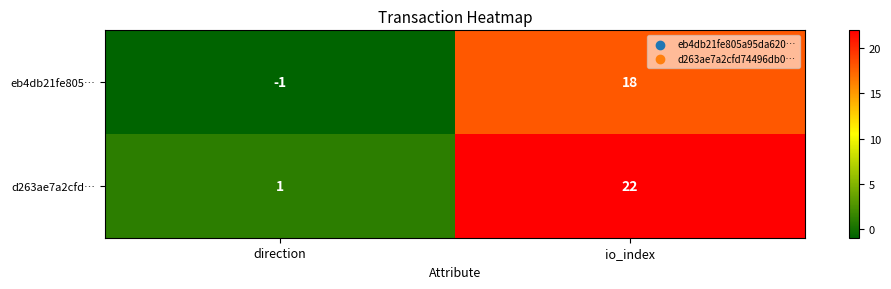

Reading left to right, list all the values displayed in this chart.

eb4db21fe805…: direction=-1	io_index=18
d263ae7a2cfd…: direction=1	io_index=22